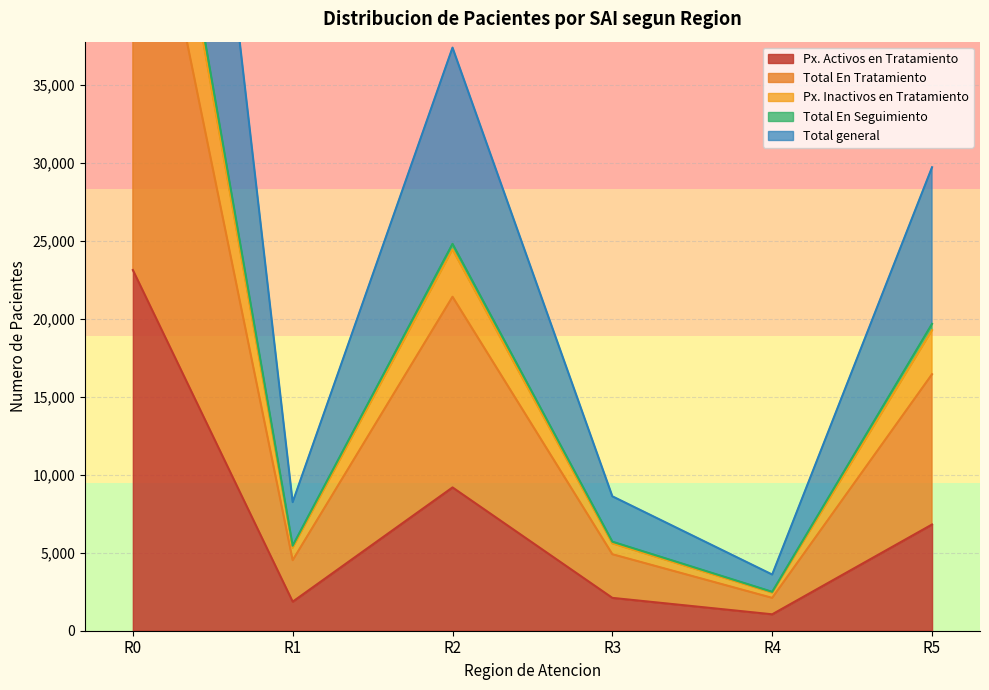

Where is Px. Activos en Tratamiento nearest to the value 12092?

R2